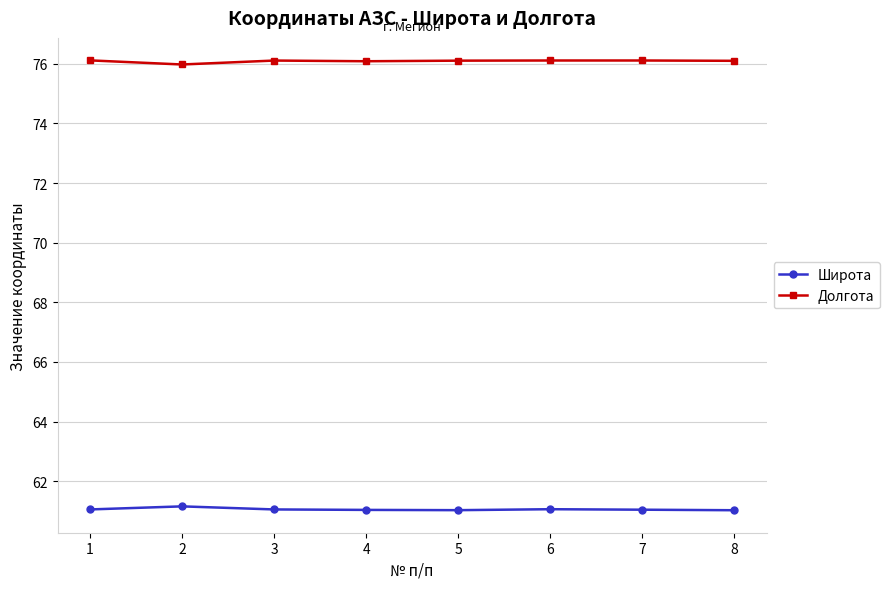

How many lines are shown in the chart?

2